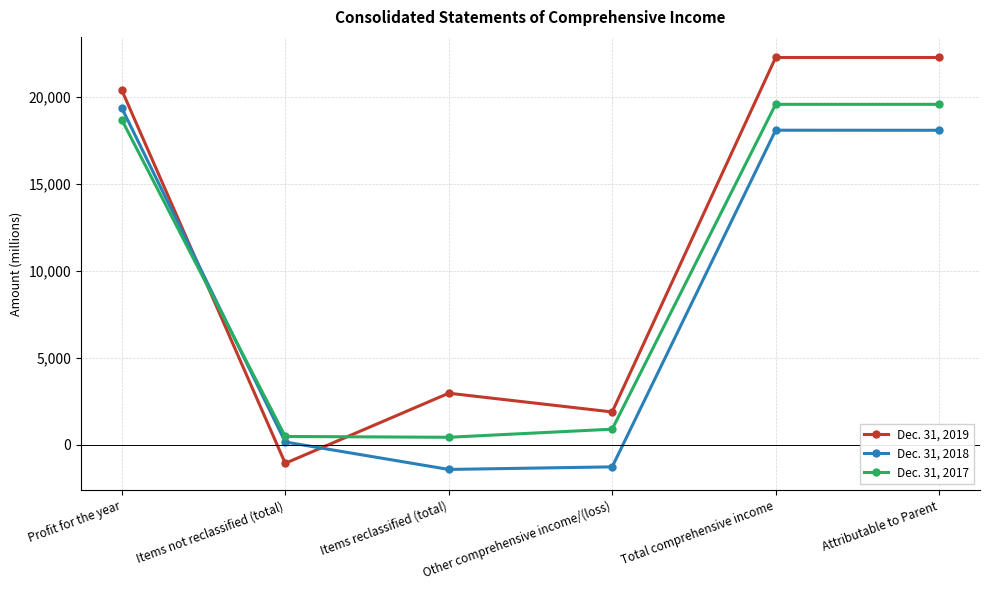

What is the difference between the highest and lowest values at Other comprehensive income/(loss)?

3157